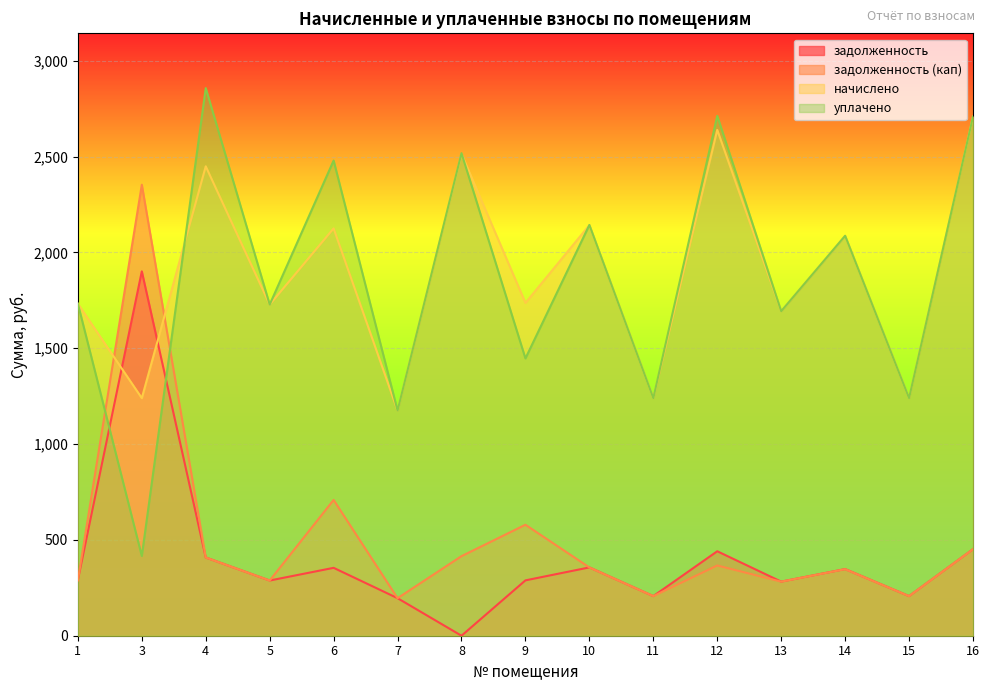

Where is the first local maximum for задолженность?

3